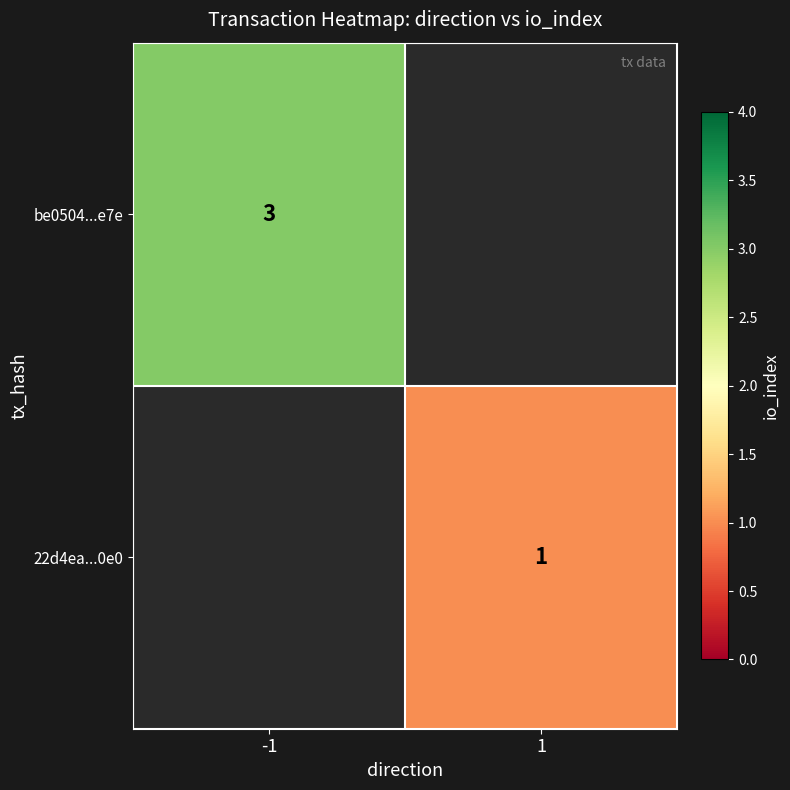

Is the value of be0504...e7e at -1 greater than the value of 22d4ea...0e0 at 1?

Yes